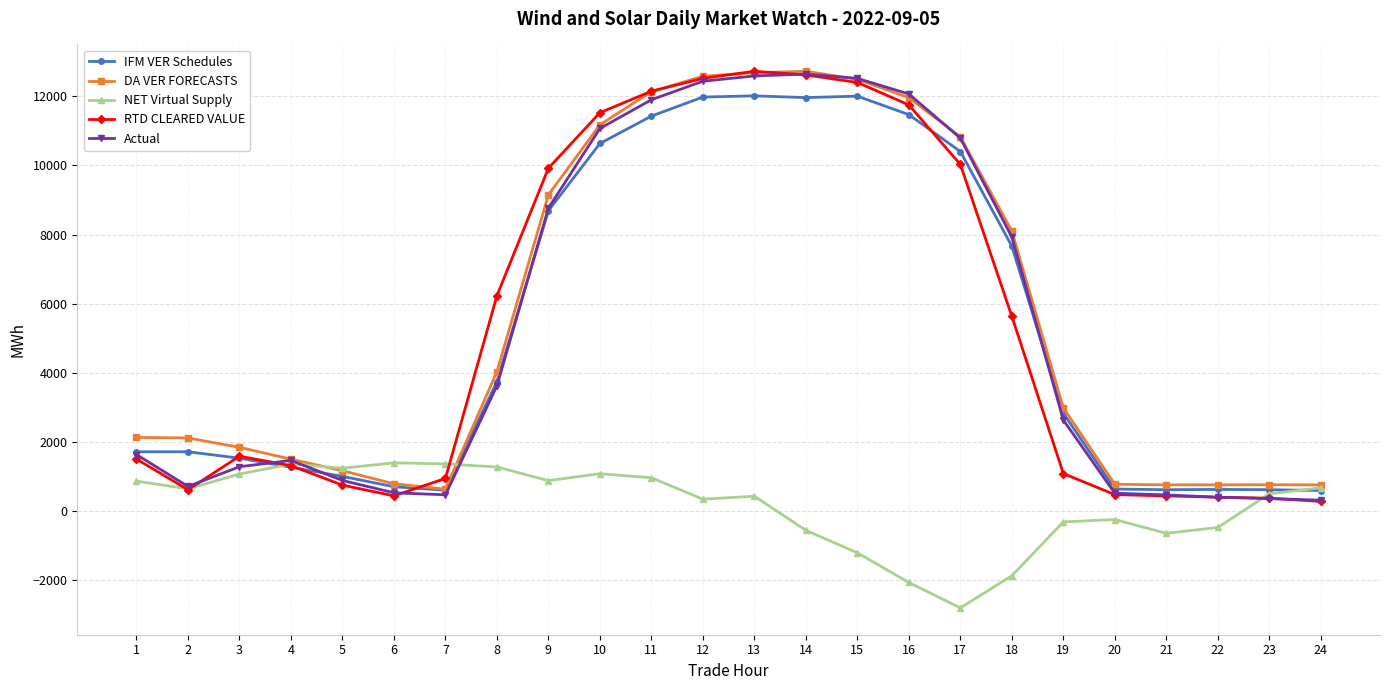

What is the value of the IFM VER Schedules point at the 4th from the left?

1266.0